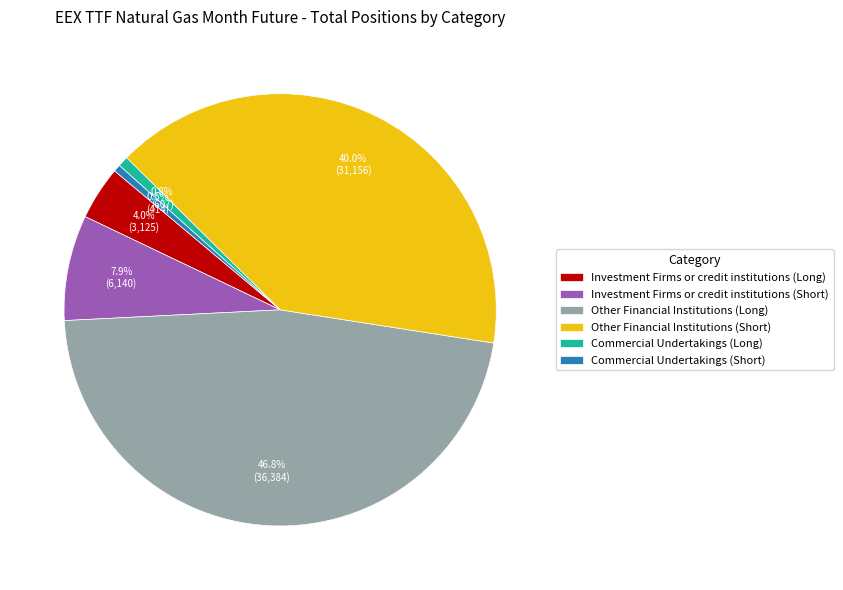

Between Other Financial Institutions (Short) and Other Financial Institutions (Long), which is larger?

Other Financial Institutions (Long)